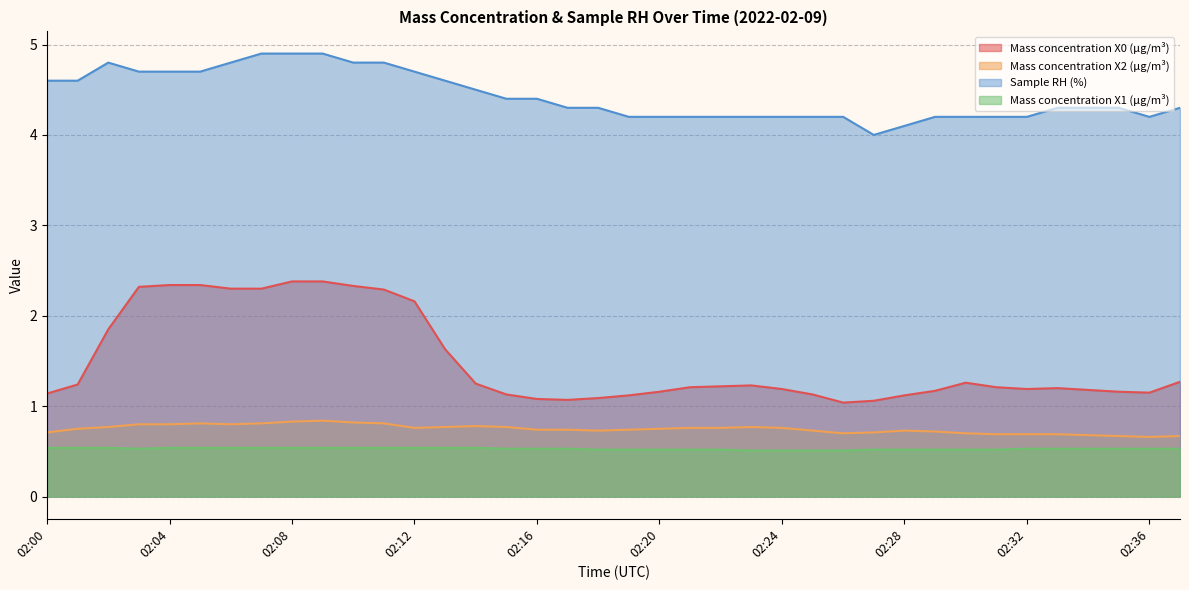

List the series in order of their peak value, lowest first.

Mass concentration X1 (μg/m³), Mass concentration X2 (μg/m³), Mass concentration X0 (μg/m³), Sample RH (%)